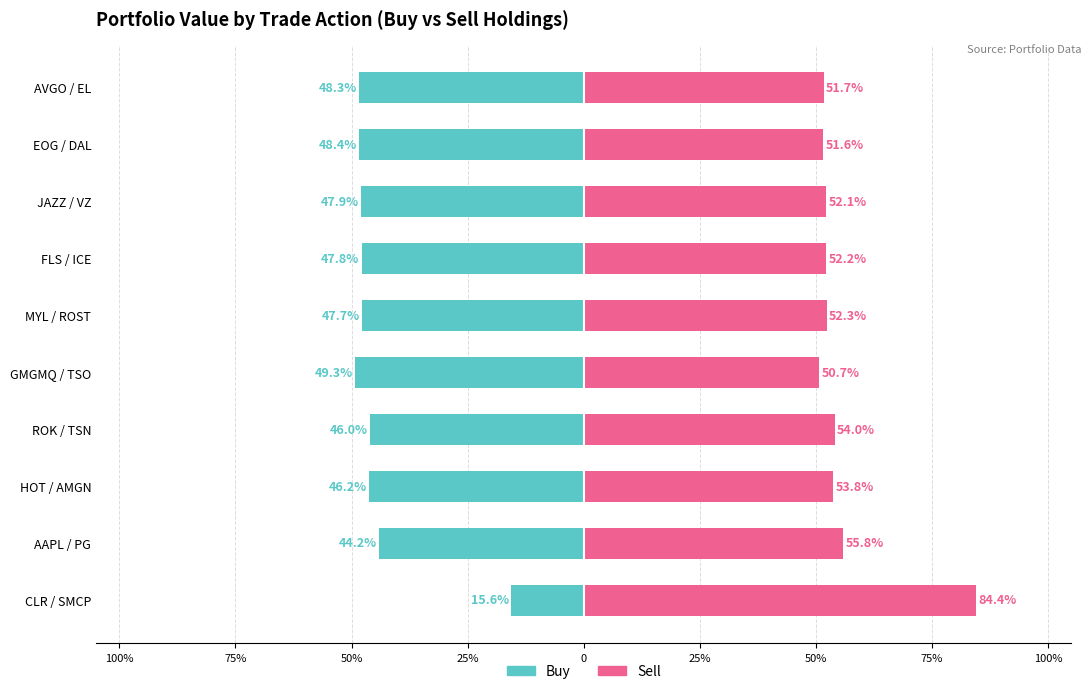

How many bars are there in each group?

2